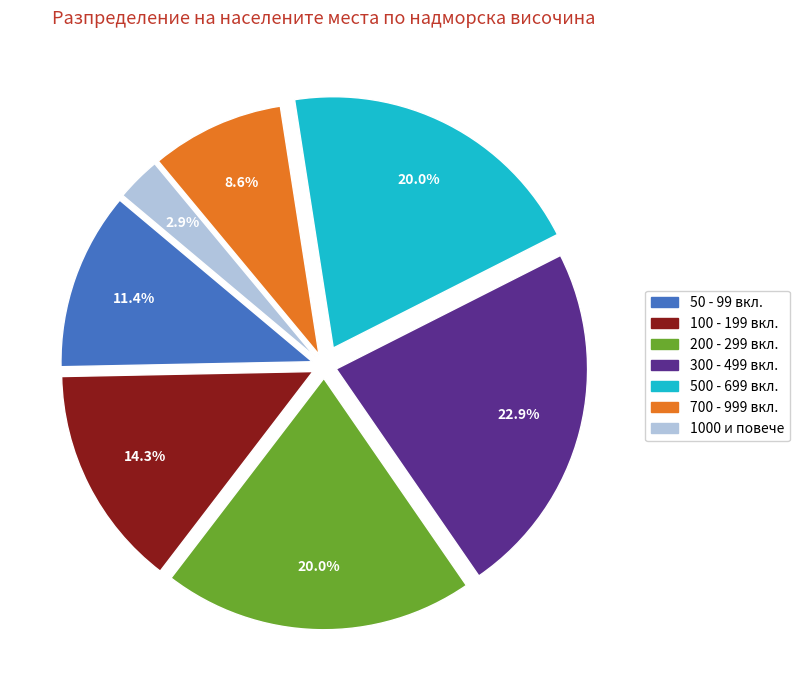

Does 200 - 299 вкл. account for over 50% of the chart?

No